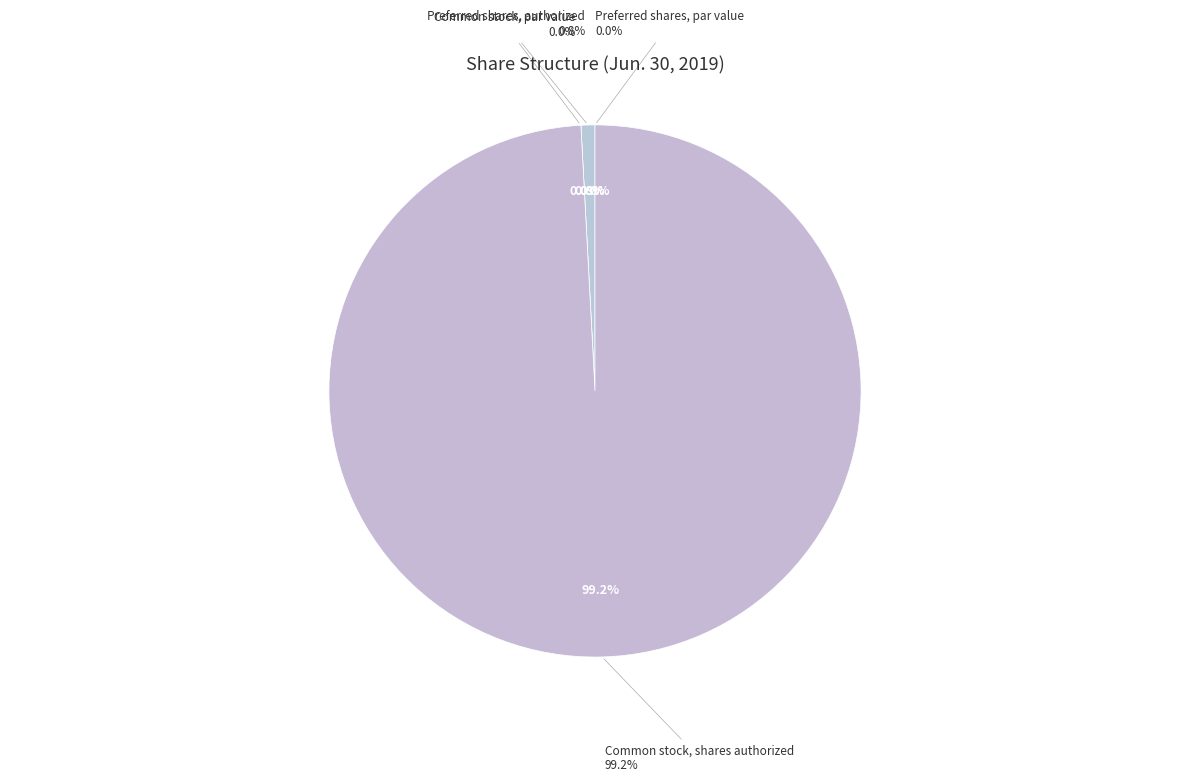

What portion of the pie excludes Common stock, par value?

100.0%